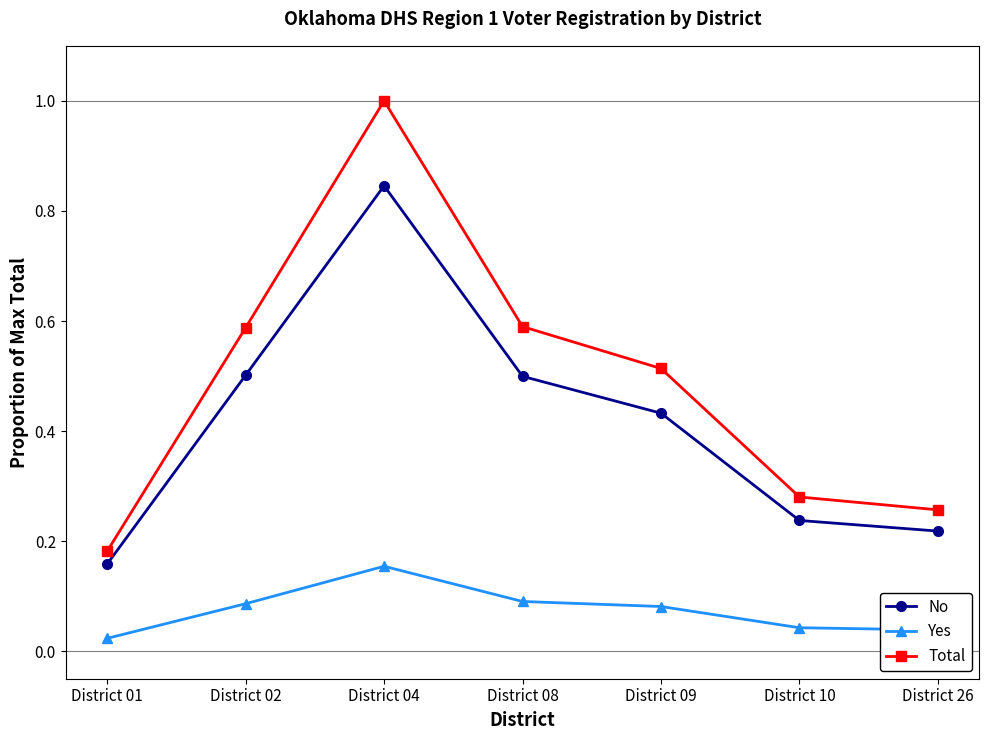

Where is Yes nearest to the value 0?

District 01